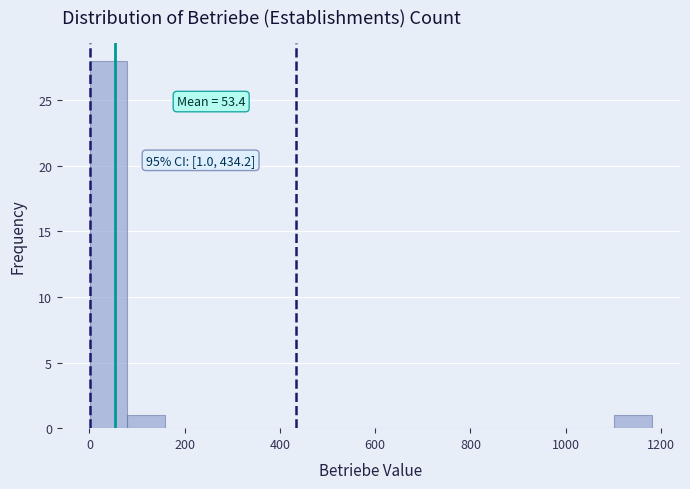

Around what value on the x-axis is the tallest bar? Give the approximate position of its centre, as read against the axis.

40